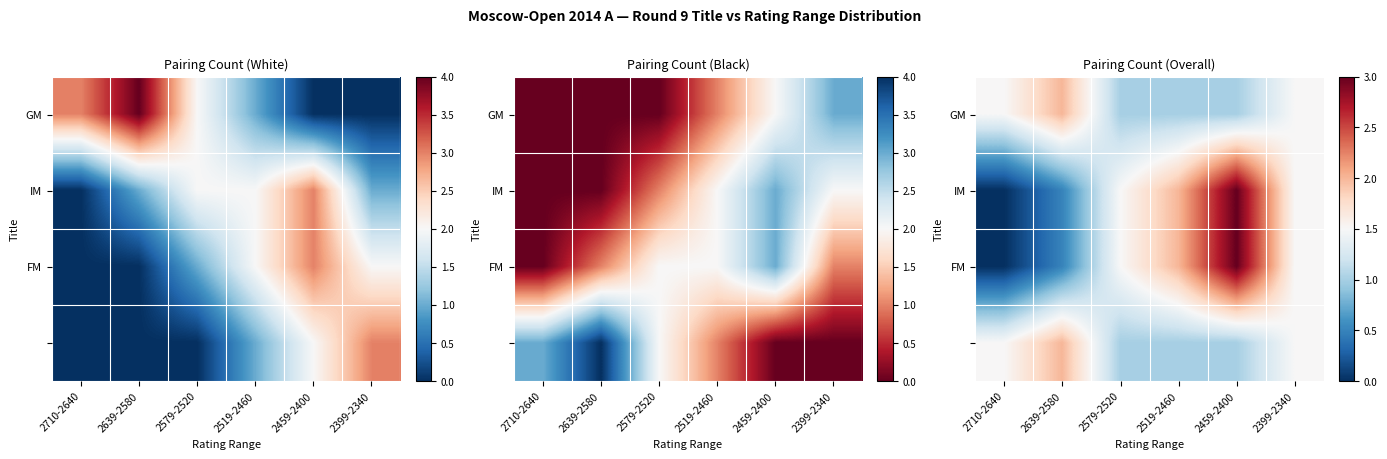

The value of IM at 2399-2340 is 1.5. True or false?

True